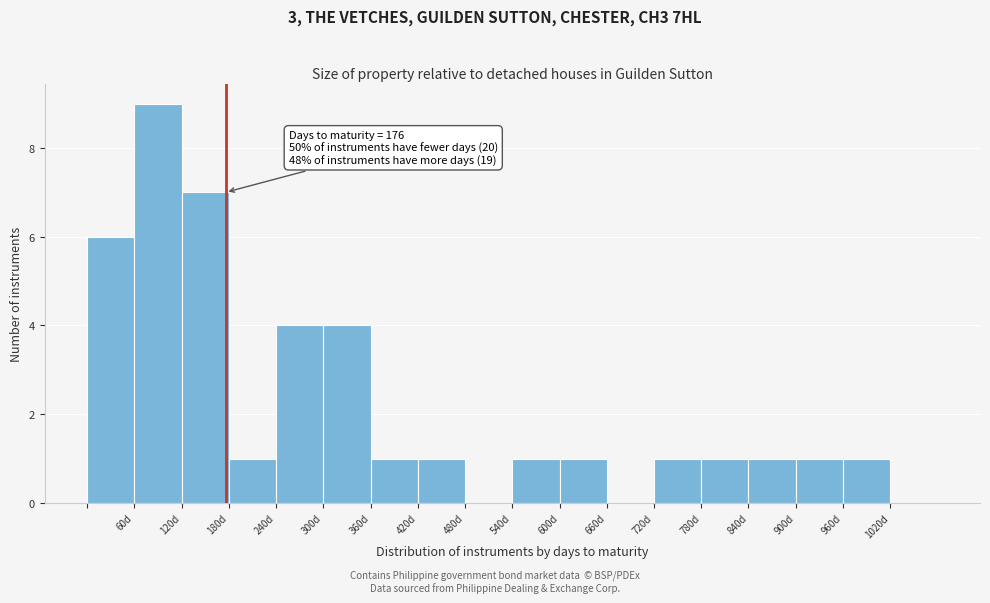

Which range on the x-axis has the tallest bar?

60 to 120